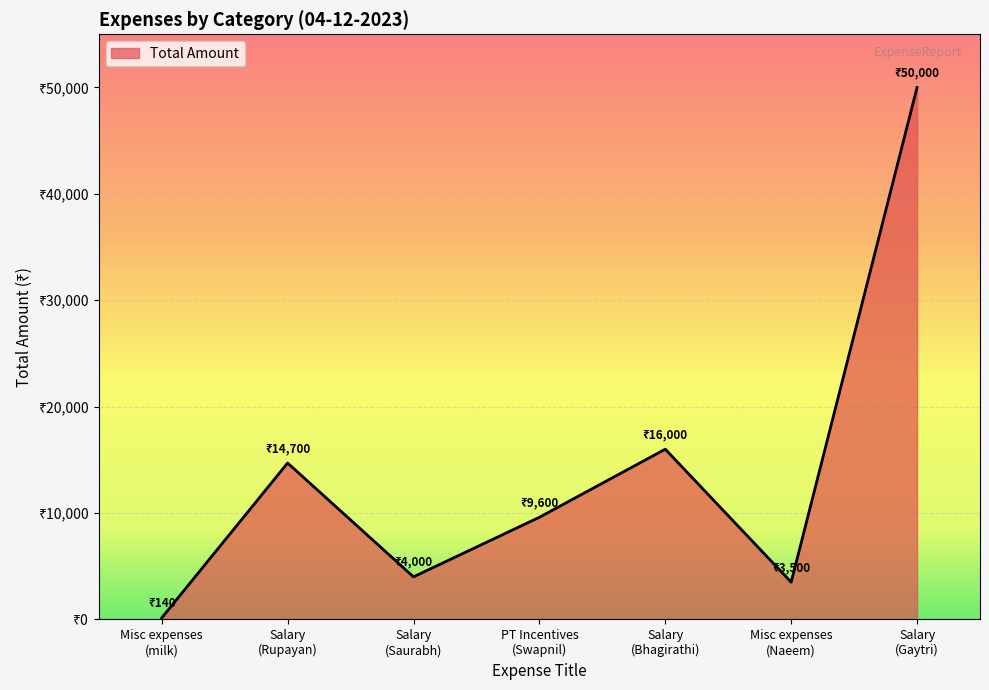

What is the smallest value displayed?

140